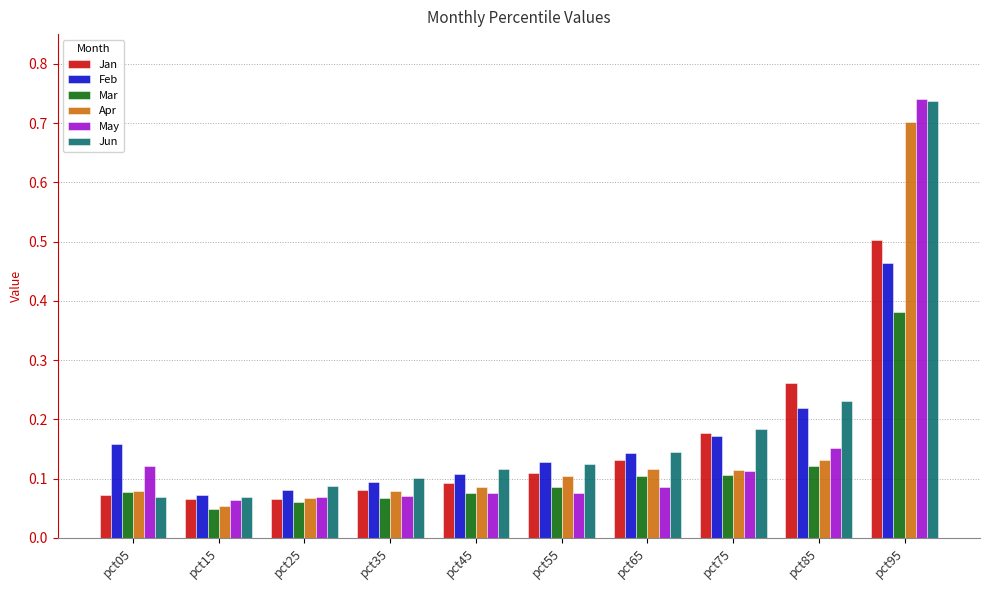

What is the sum of all Mar values?

1.1